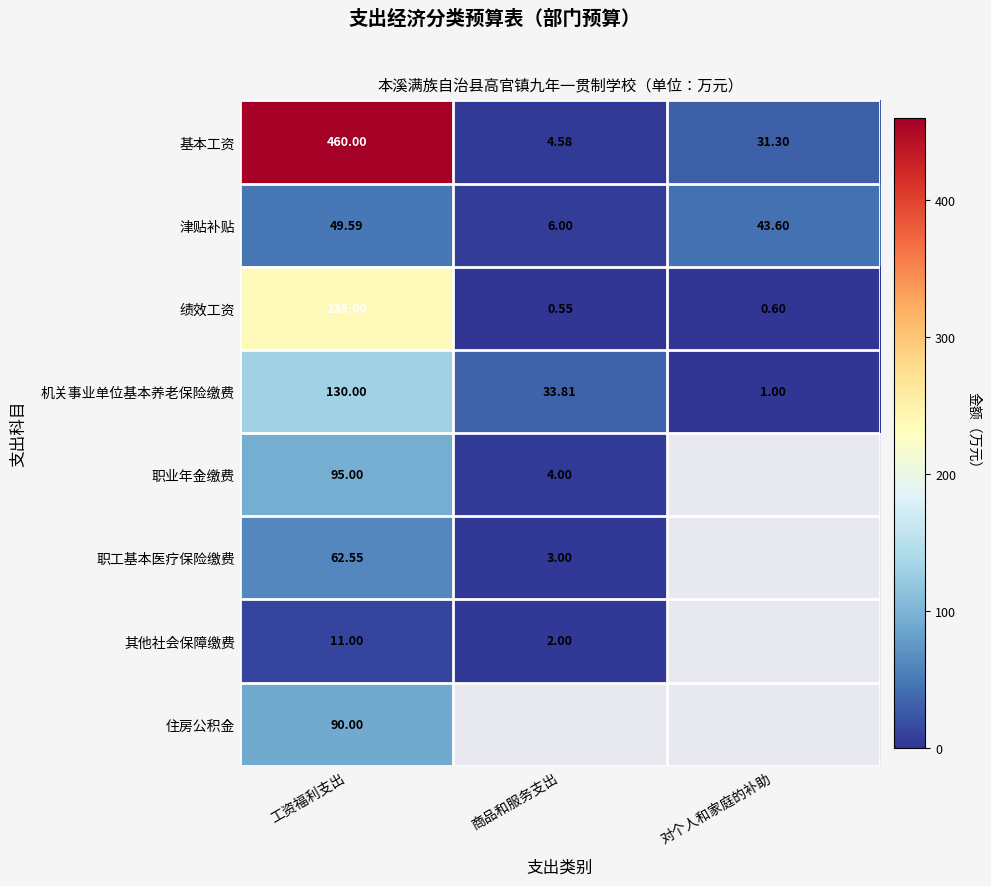

Which category has the highest value in the 基本工资 series?

工资福利支出